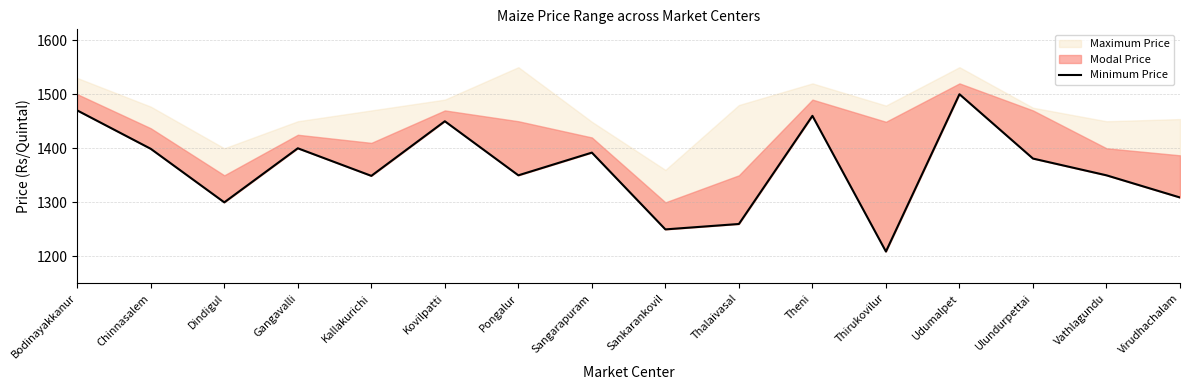

What is the sum of all values?

21829